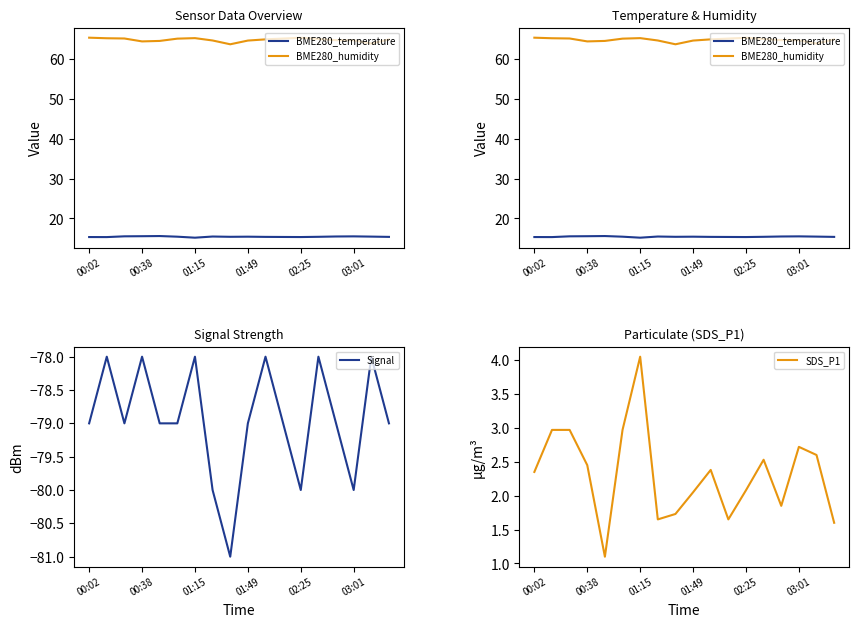

In BME280_humidity, how many points are higher than both neighbors (excluding endpoints)?

2